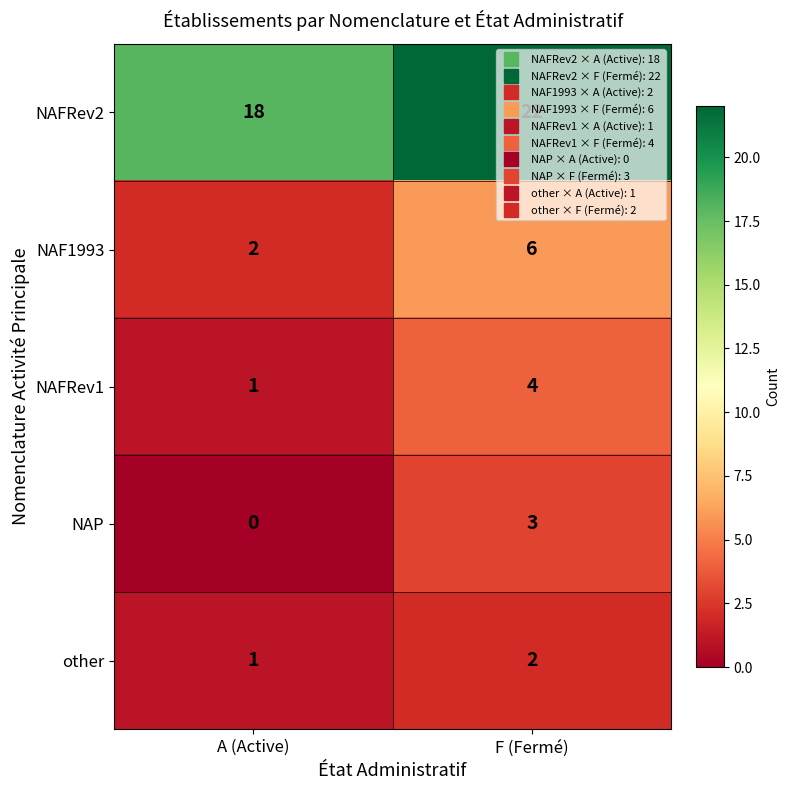

Which category has the highest value in the NAP series?

F (Fermé)